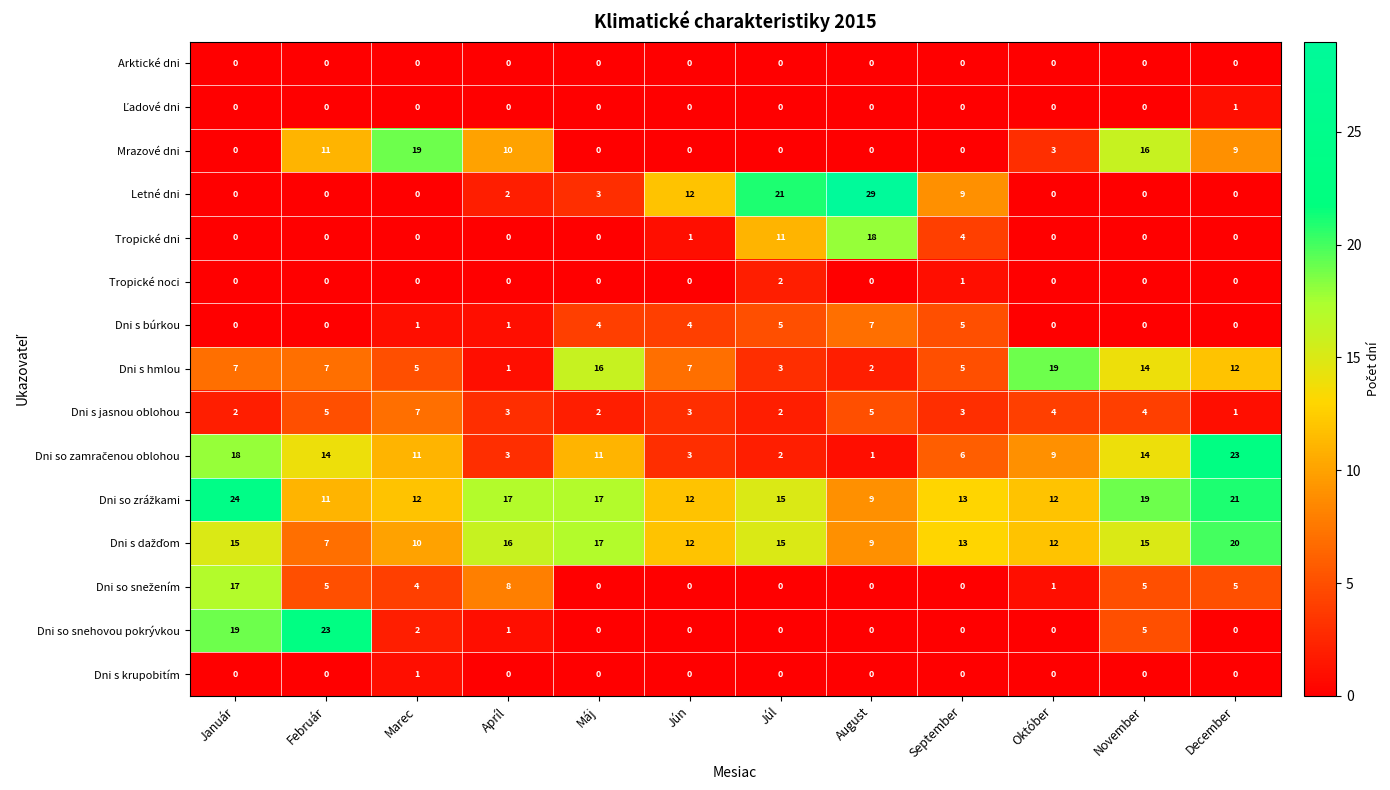

Which label corresponds to the largest value in the chart?

August